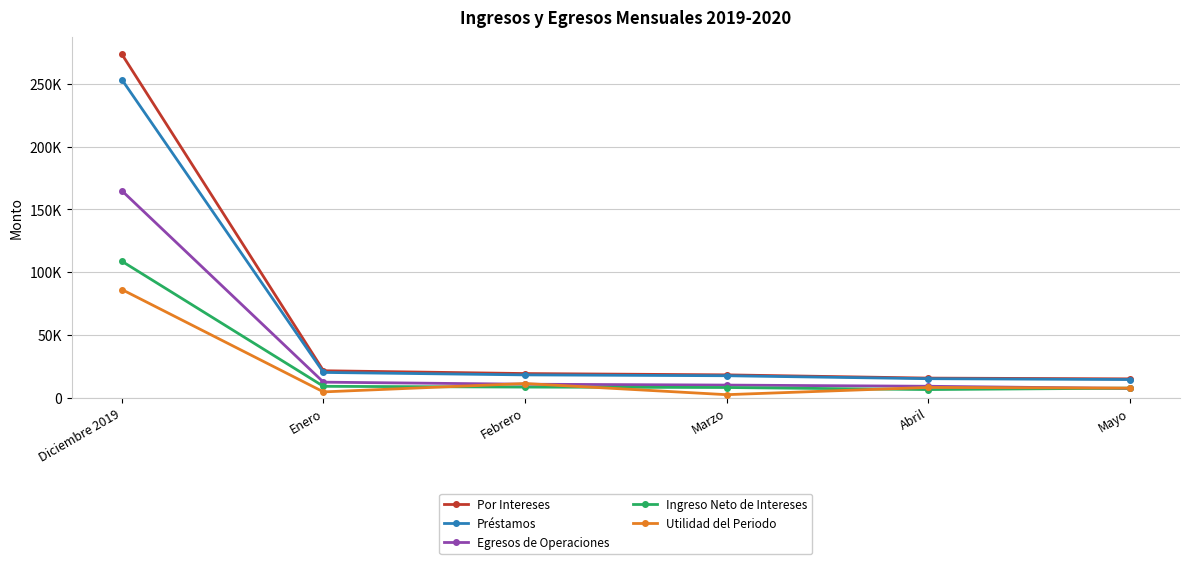

Is this an area chart (filled region under the line)?

No